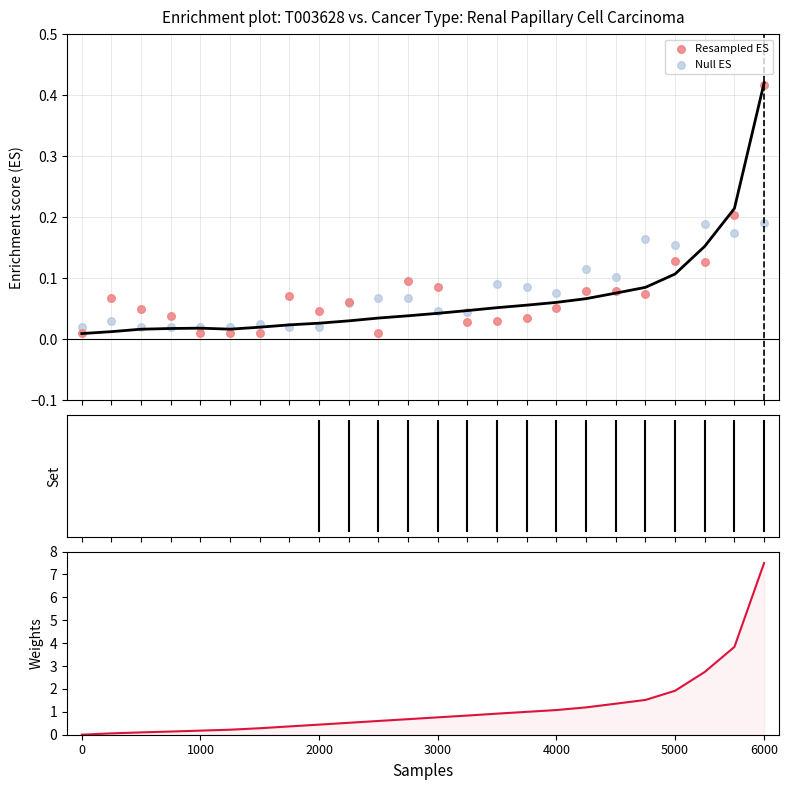

At which category is the sum across all series the highest?

6000